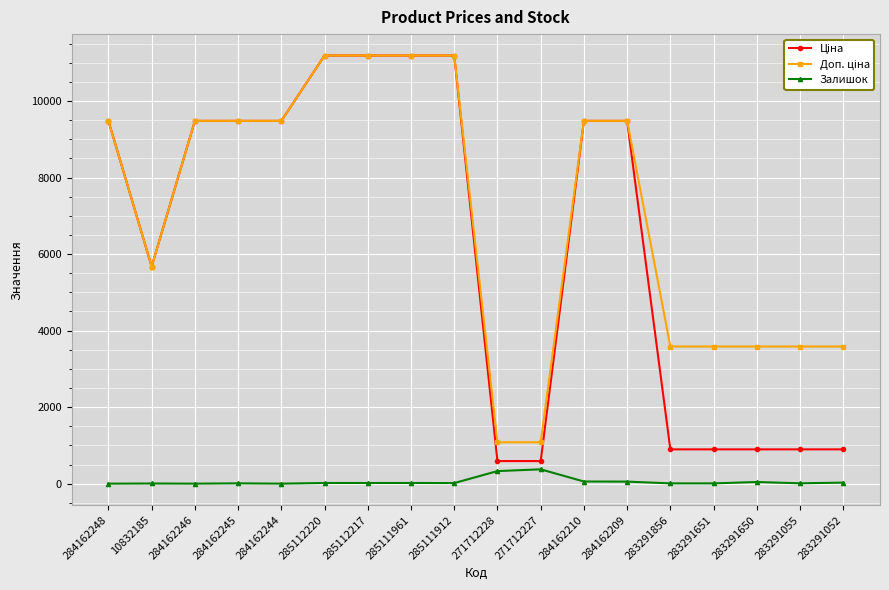

Where is Залишок nearest to the value 187?

284162210